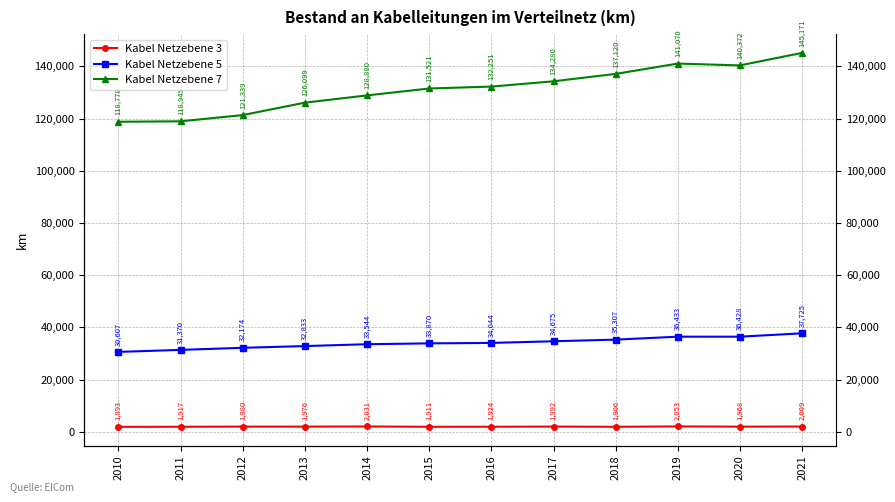

Reading left to right, what are all the values shown in this chart?

Kabel Netzebene 3: 1893	1917	1980	1976	2031	1911	1924	1992	1906	2053	1968	2009
Kabel Netzebene 5: 30607	31370	32174	32833	33544	33870	34044	34675	35307	36433	36428	37725
Kabel Netzebene 7: 118778	118945	121339	126099	128880	131521	132251	134280	137120	141070	140372	145171